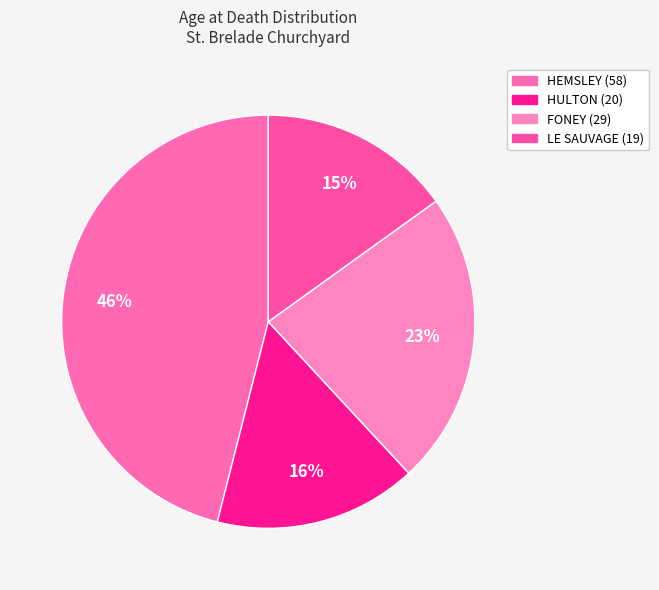

What percentage is the FONEY (29) slice, to the nearest percent?

23%